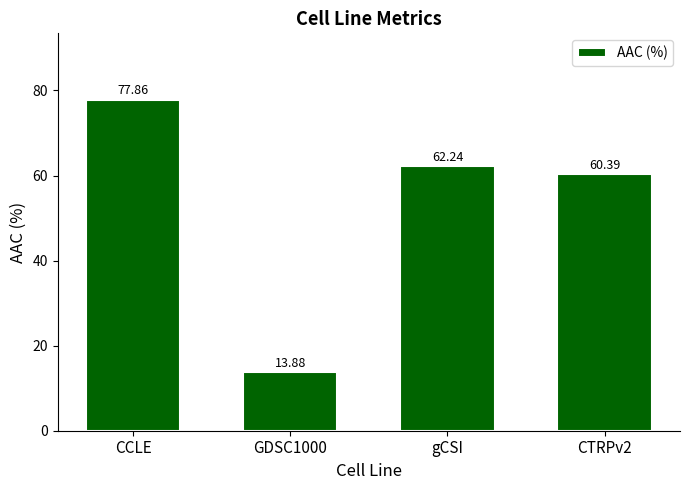

What is the difference between the second highest and second lowest values?

1.8